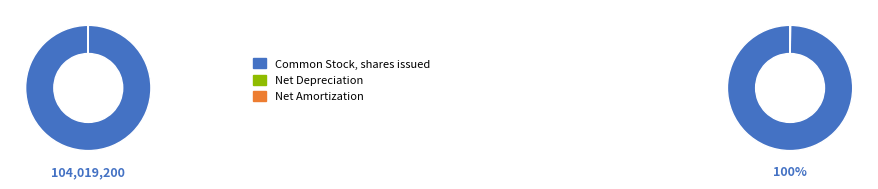

Is Net amortization of web development cost the majority of the pie?

No